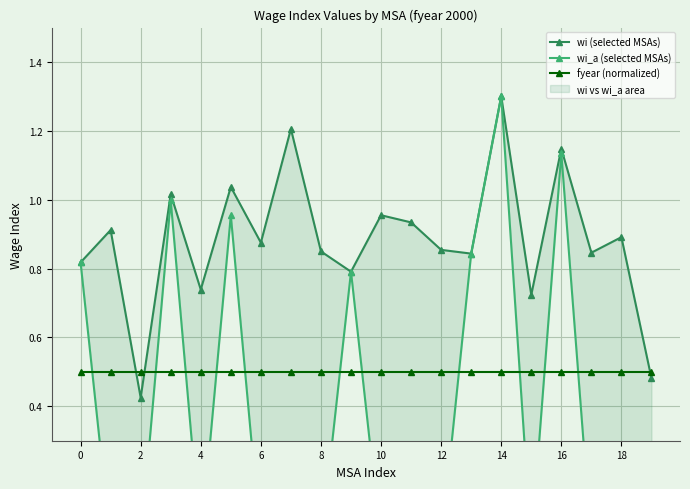

True or false: wi (selected MSAs) and wi_a (selected MSAs) intersect in this chart.

False